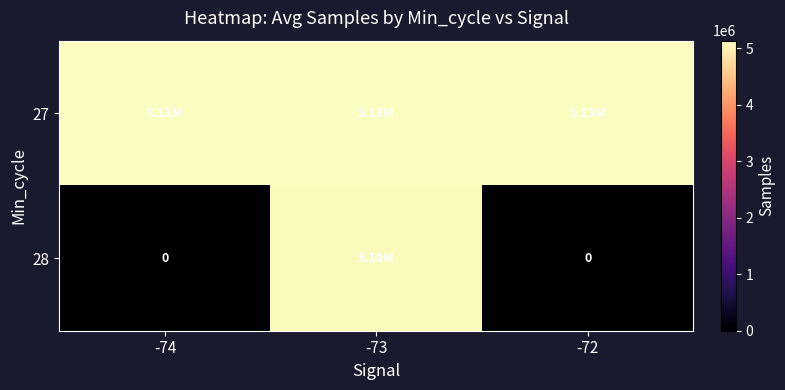

What is the difference between the highest and lowest values at -73?

30238.9